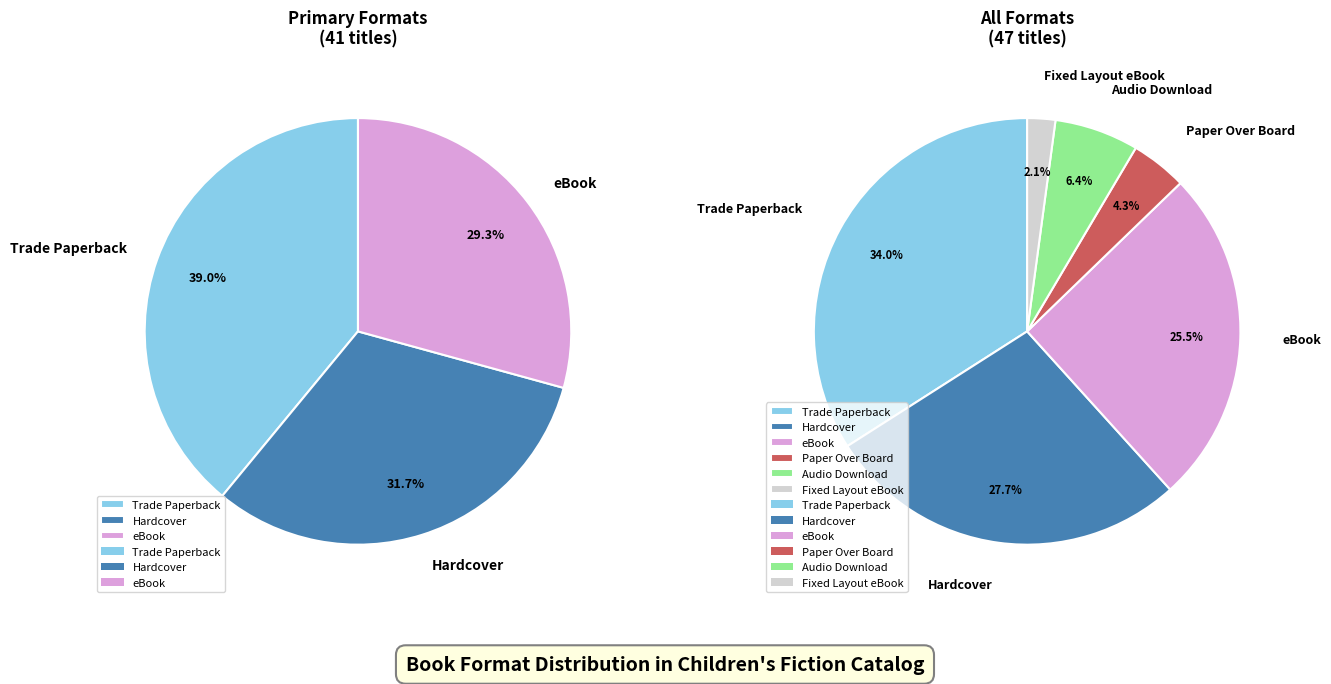

How many segments does this pie chart have?

6